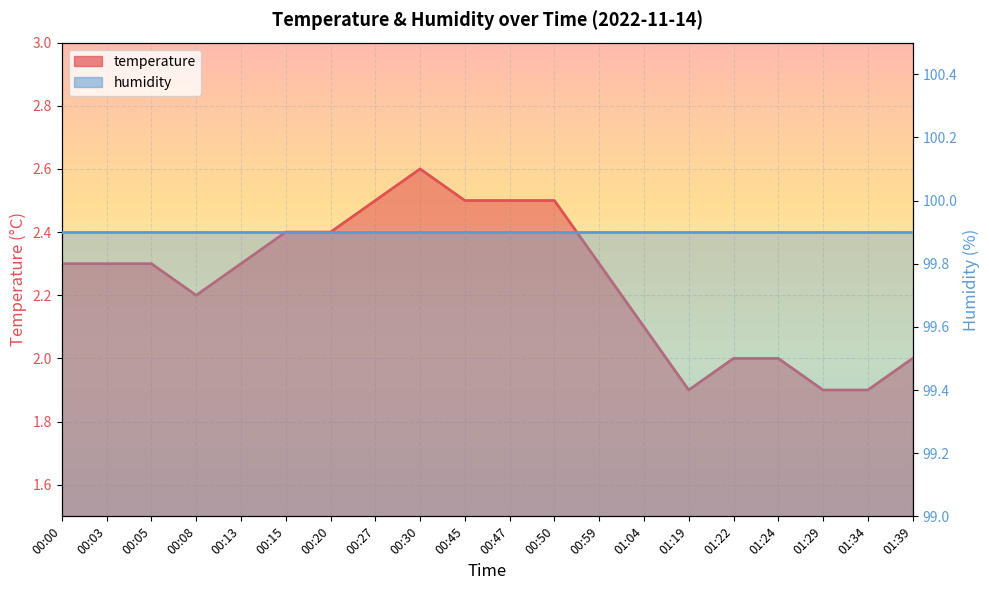

The value at 00:59 is 1.5. True or false?

False